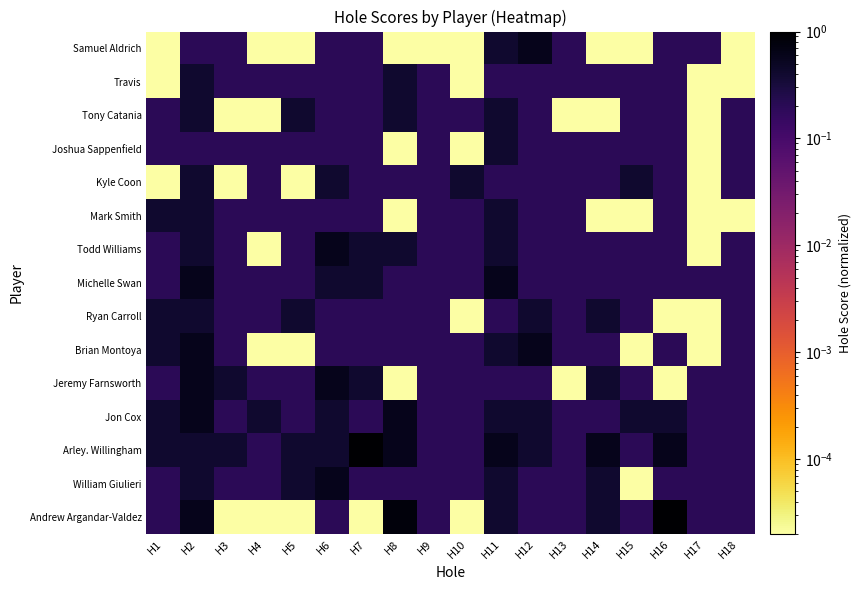

Which has a higher value, H6 or H14?

H6